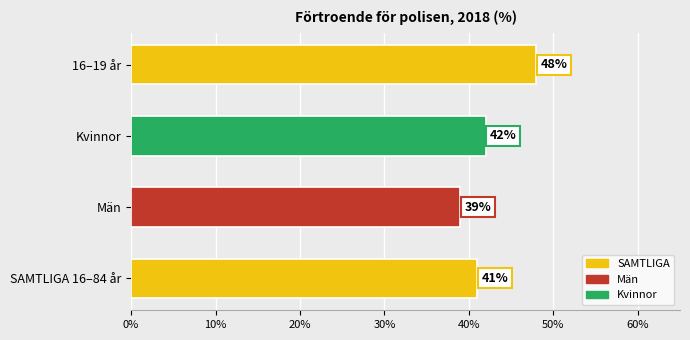

What is the difference between the maximum and minimum values?

9